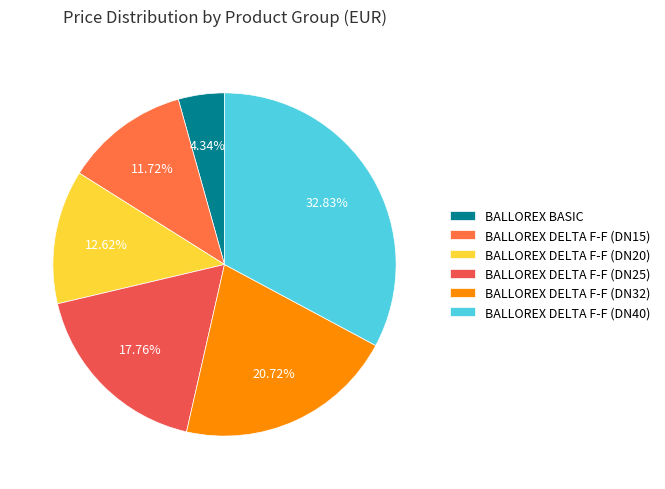

Count the number of slices in the pie.

6